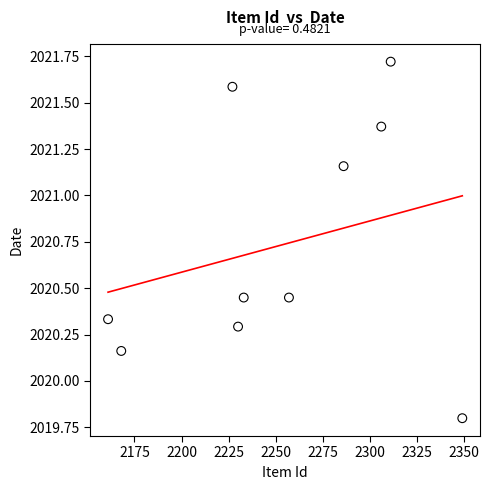

What is the range of Y values (max minus min)?

1.9